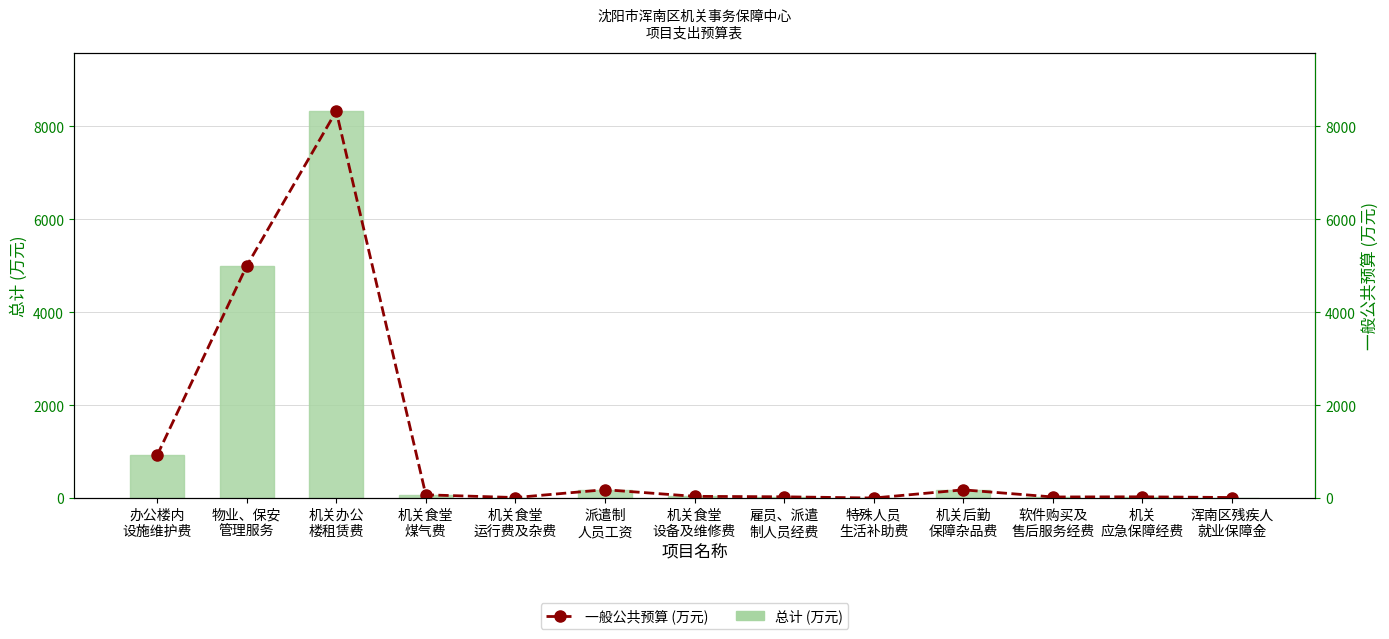

At which label does 一般公共预算 (万元) first exceed 40?

办公楼内
设施维护费